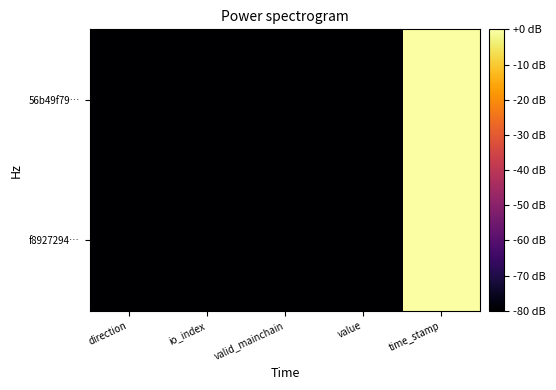

At which category does the chart reach its minimum across all series?

direction